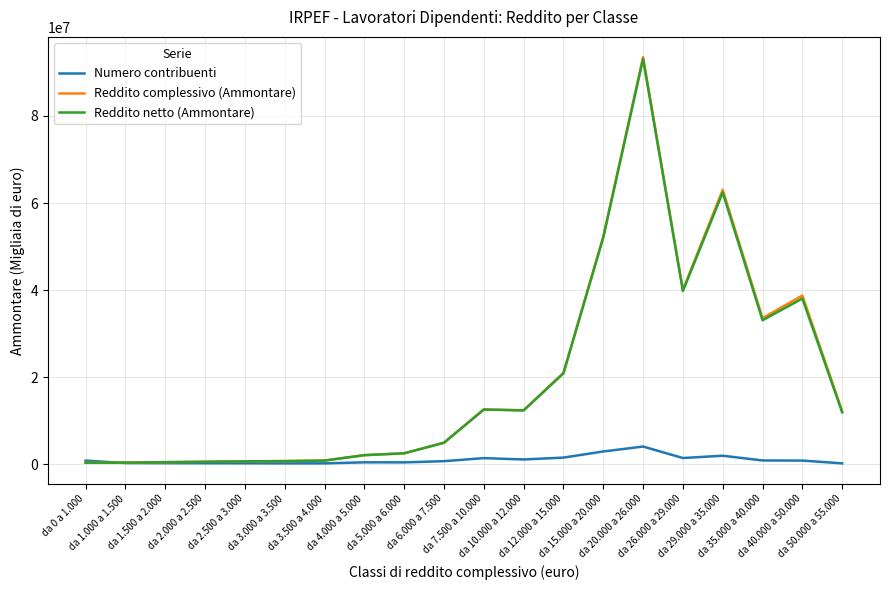

Which series has the largest range (max minus min)?

Reddito complessivo (Ammontare)